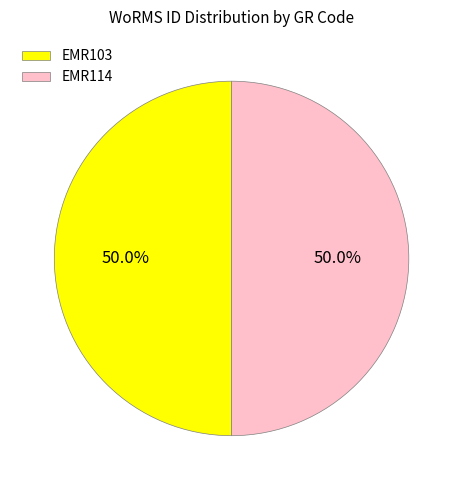

To the nearest percent, what is the average slice percentage?

50%